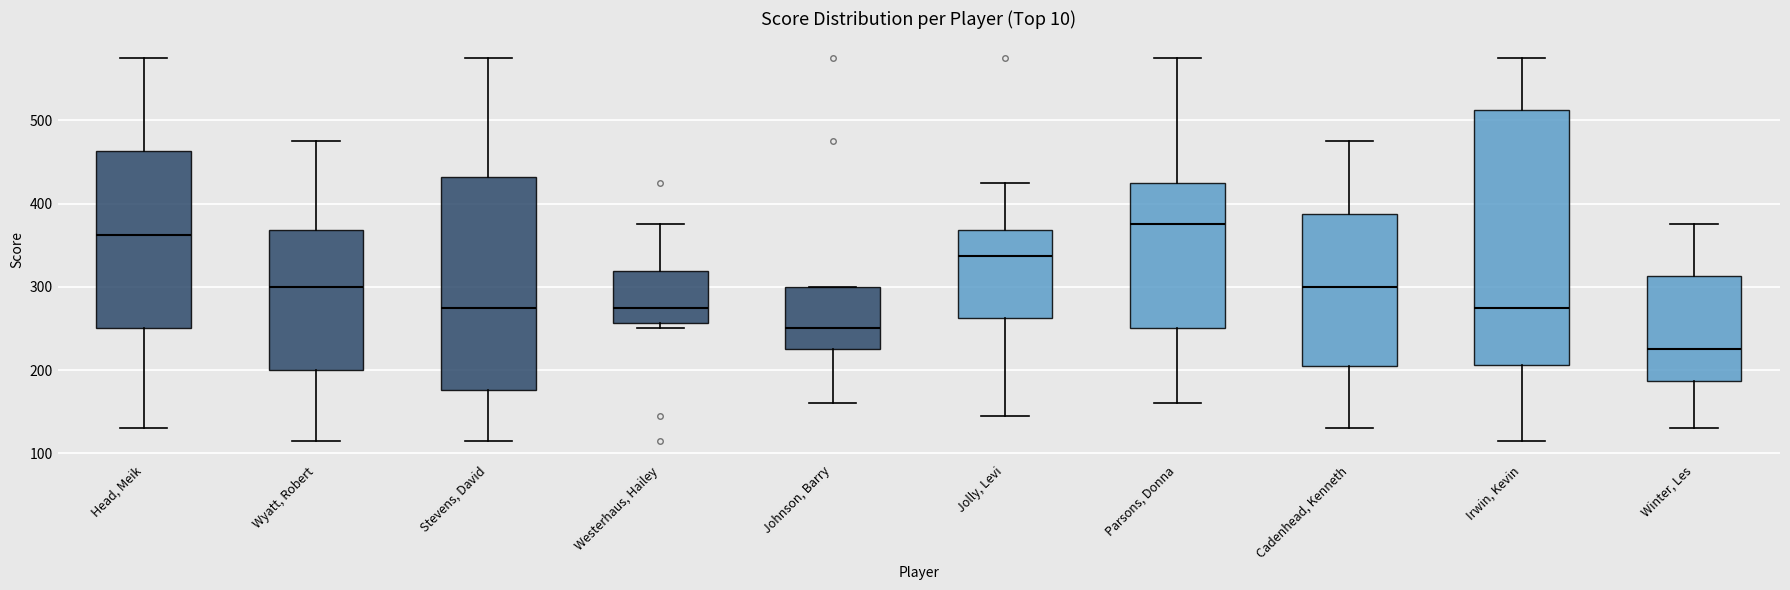

Where is the upper edge of the box for Jolly, Levi on the y-axis? The values are not printed on the chart, so give them approximately, as read against the axis.

370